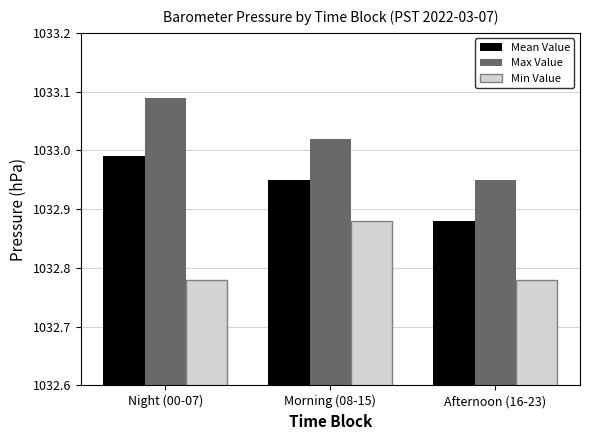

The Max Value series shows 719.9 at Morning (08-15). True or false?

False